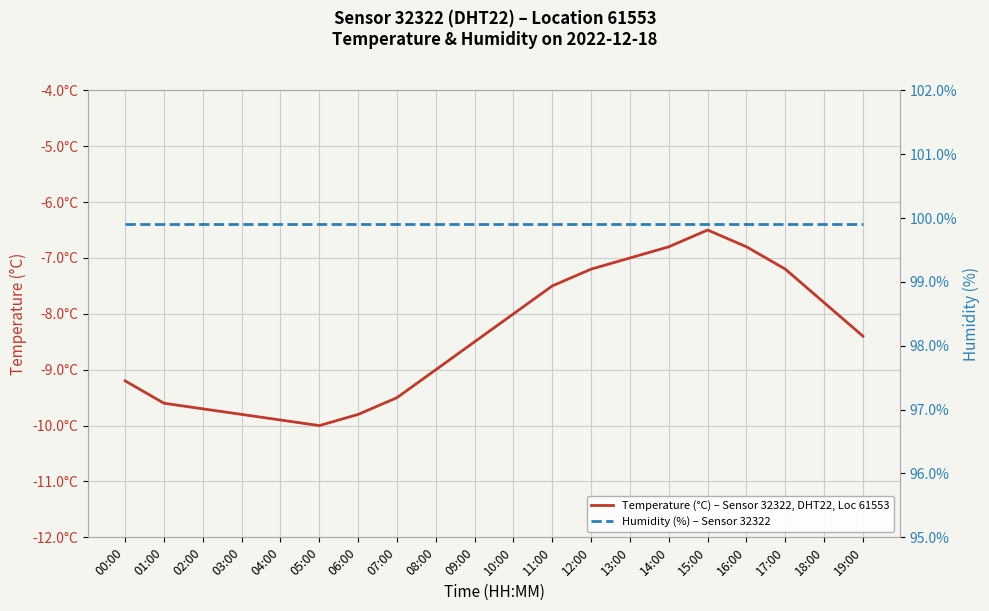

The value of Temperature (°C) – Sensor 32322, DHT22, Loc 61553 at 12:00 is -7.2. True or false?

True